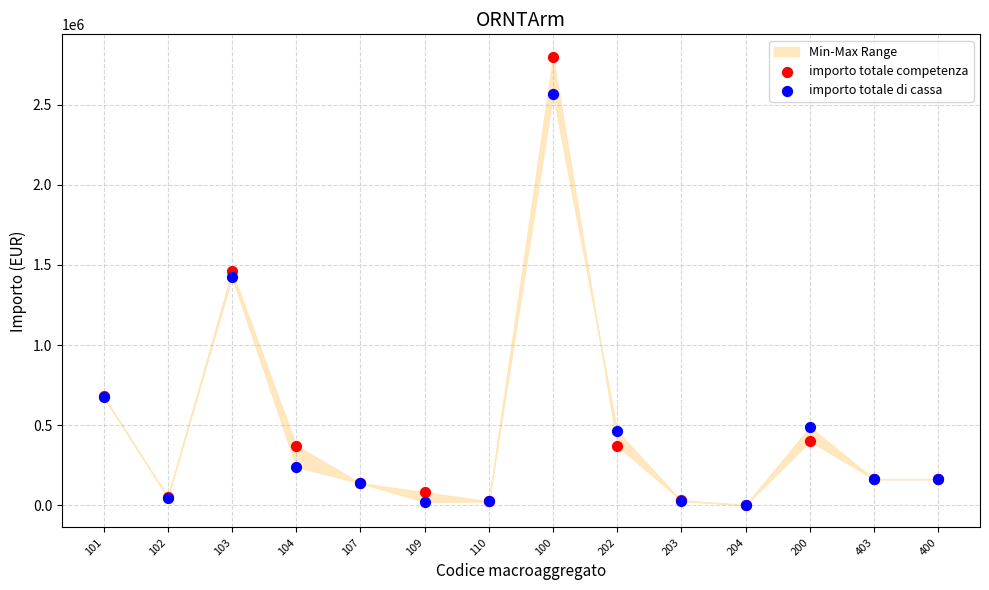

In the importo totale di cassa series, what Y value is closest to 1284084?

1426033.7